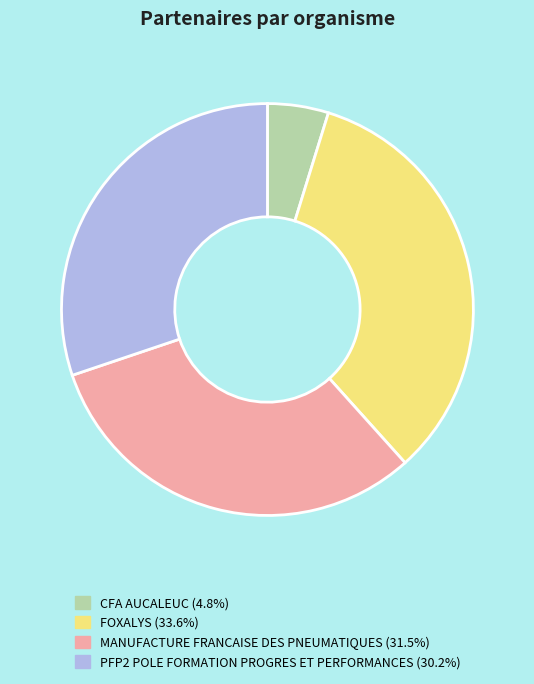

Which has a higher value, CFA AUCALEUC or PFP2 POLE FORMATION PROGRES ET PERFORMANCES?

PFP2 POLE FORMATION PROGRES ET PERFORMANCES